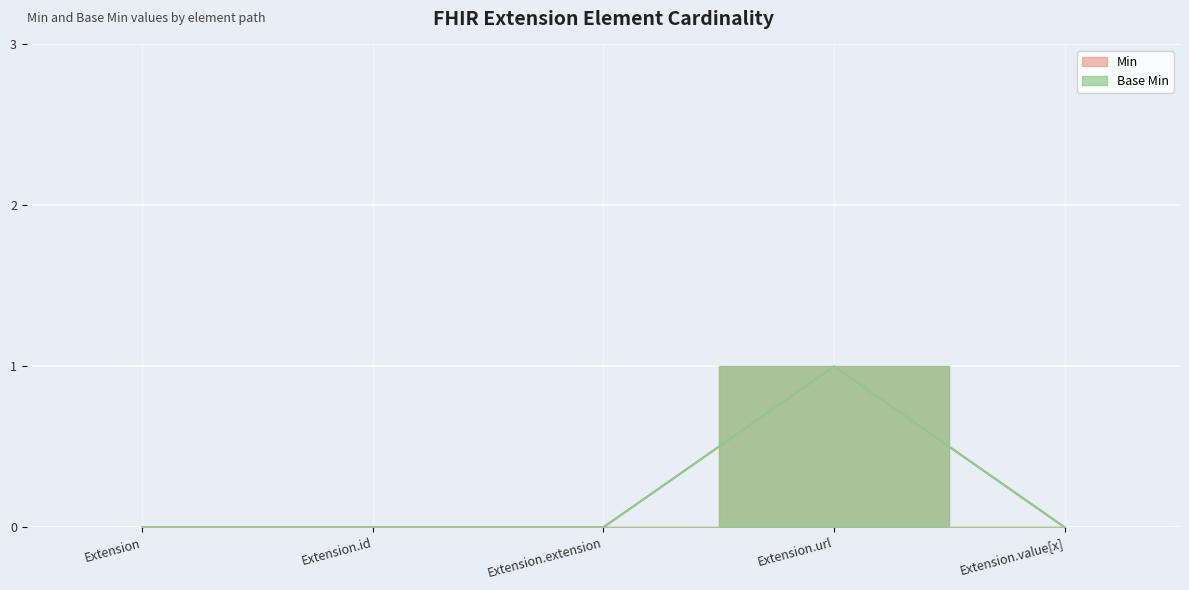

At which label does Min reach its peak?

Extension.url